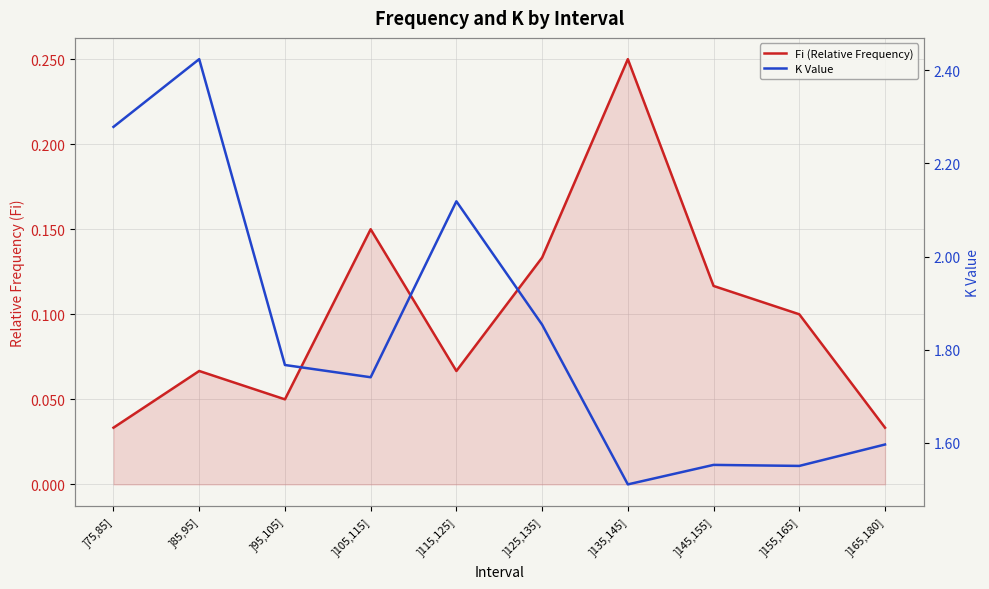

Where is the first local minimum for K Value?

]105,115]